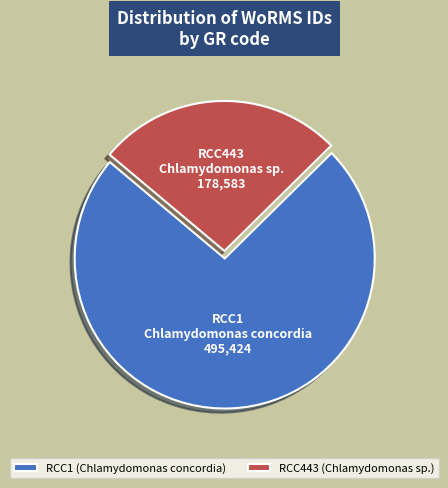

Does RCC1 (Chlamydomonas concordia) represent more than half of the total?

Yes